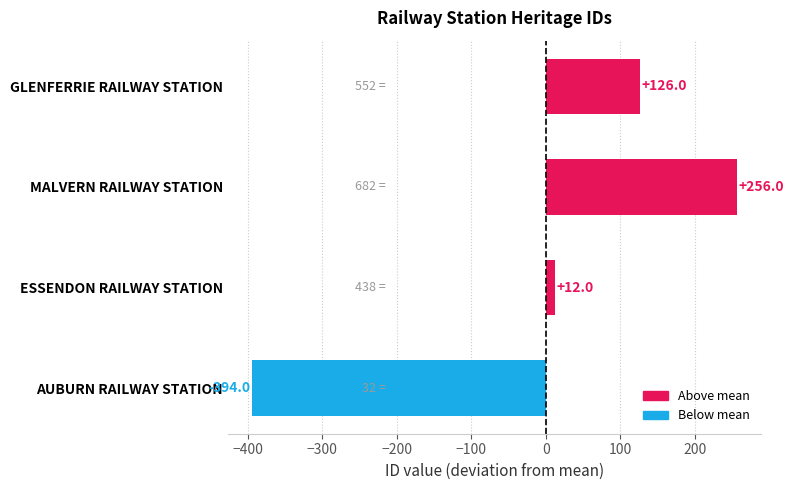

How many bars are there in total?

4